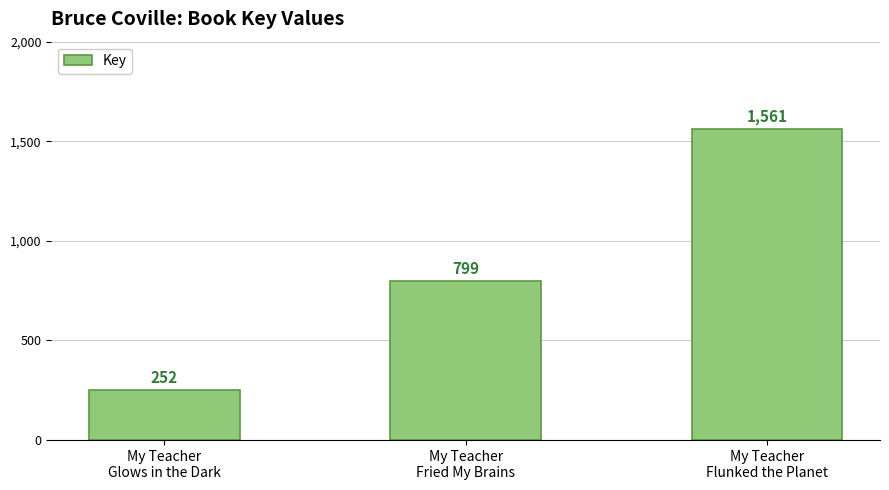

What is the minimum value shown in the chart?

252